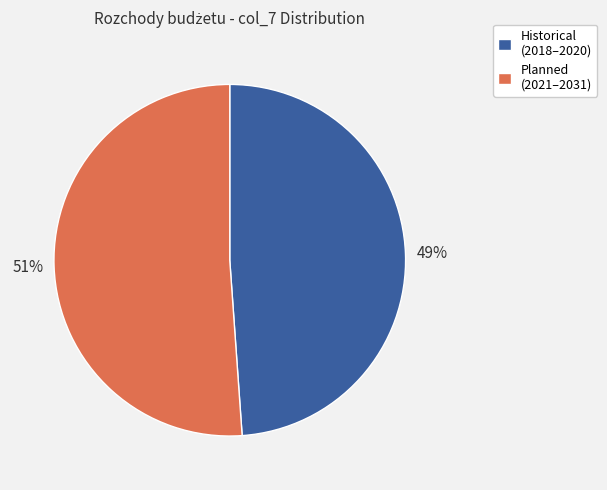

To the nearest percent, what is the difference between the largest and smallest slice percentages?

2%